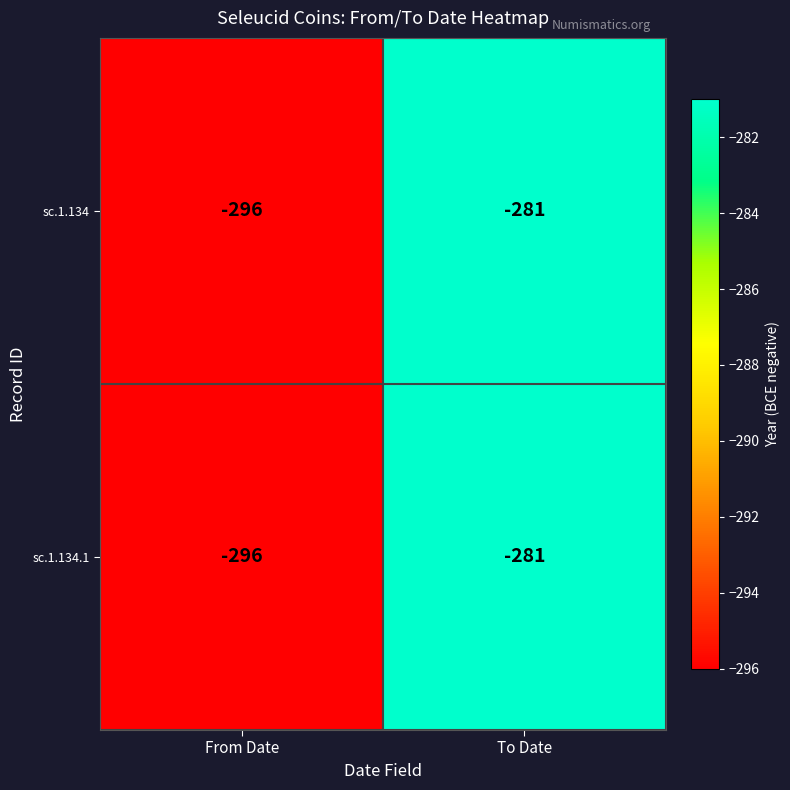

Which category has the lowest value across all series?

From Date